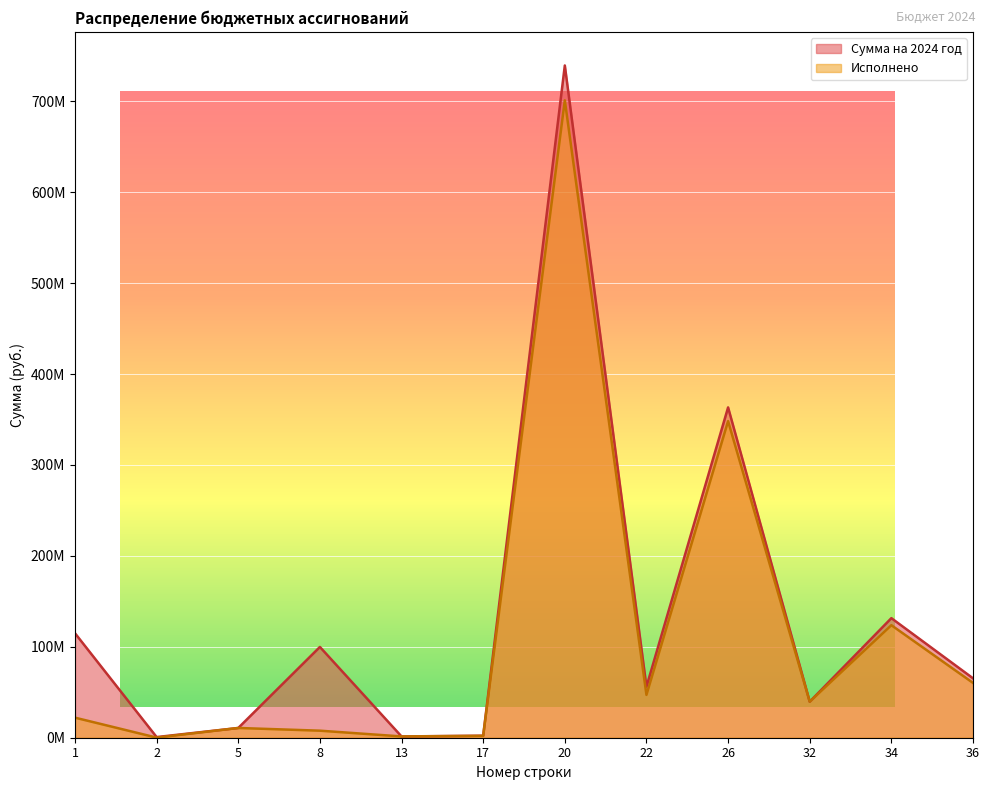

Where is the first local maximum for Исполнено?

5